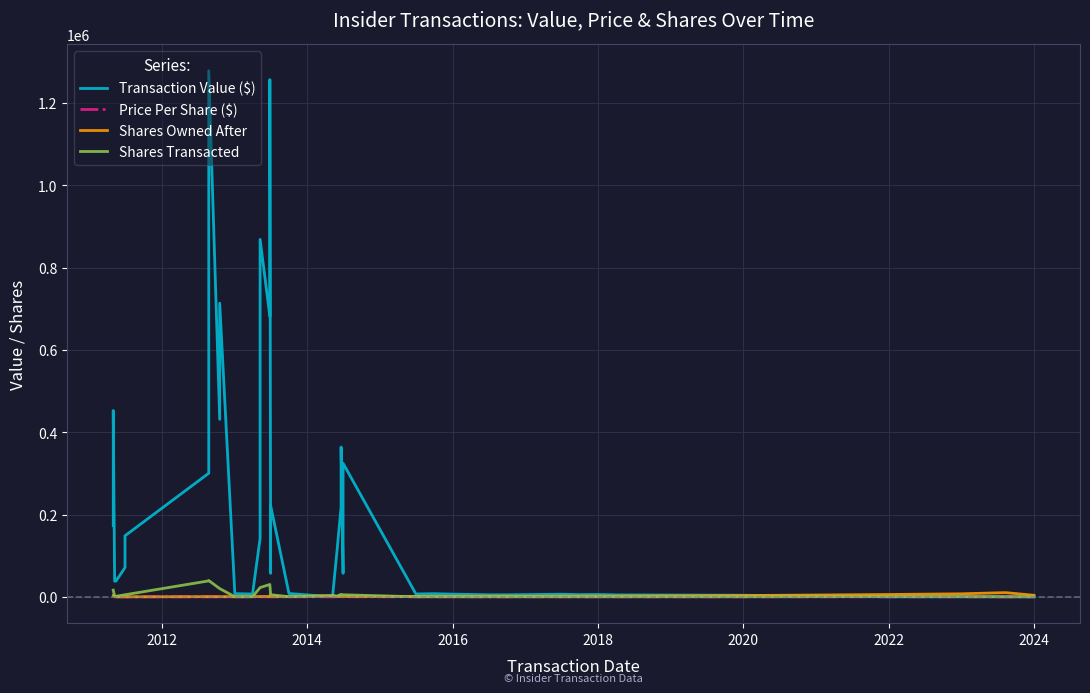

What is the sum of all Shares Owned After values?

61155.0